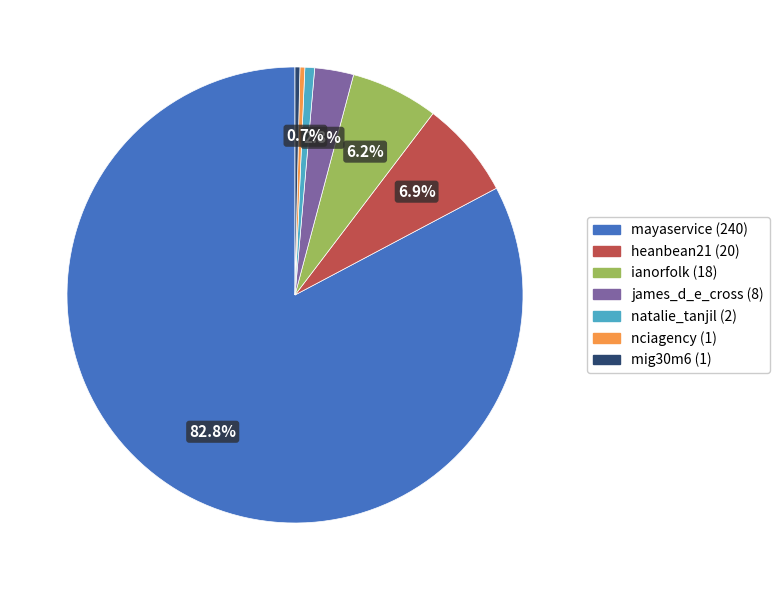

Which category has the biggest portion of the pie?

mayaservice